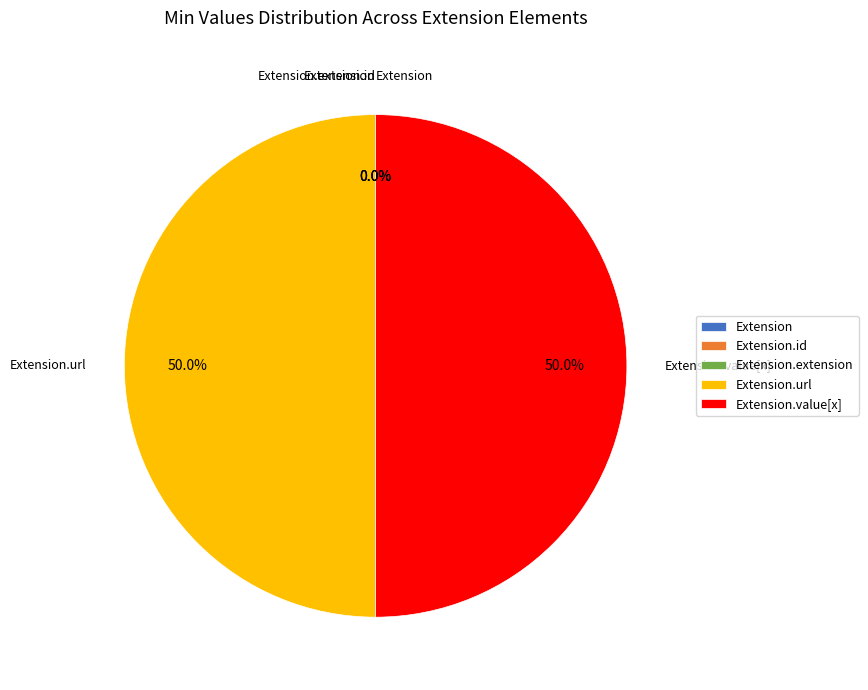

Combined, do Extension.url and Extension.extension account for over 50%?

No